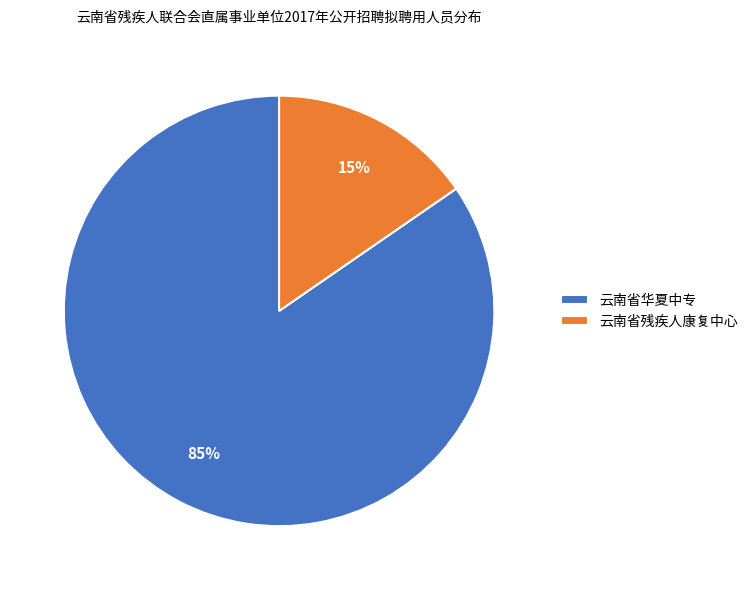

Combined, do 云南省残疾人康复中心 and 云南省华夏中专 account for over 50%?

Yes